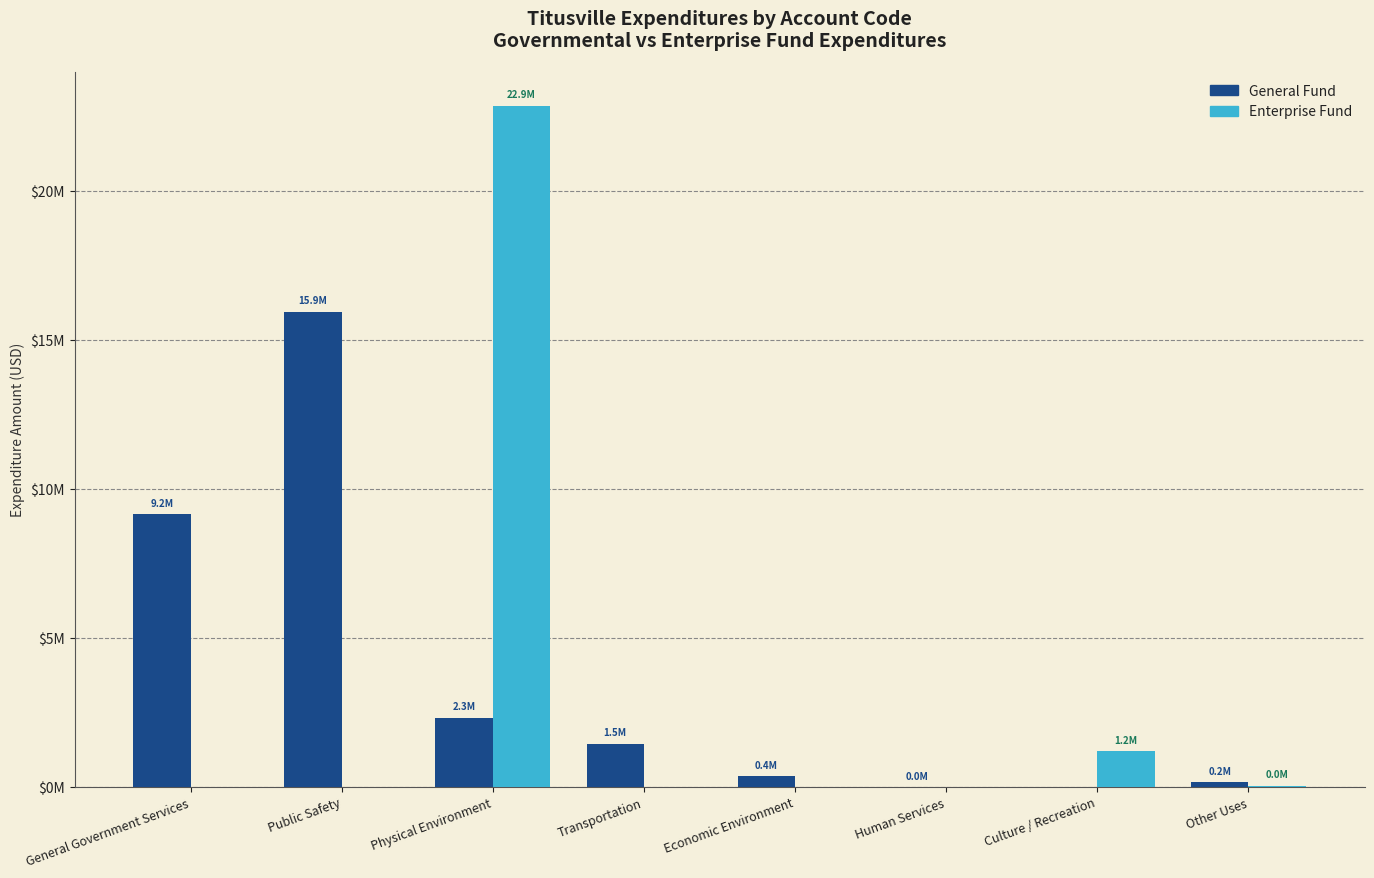

Does the chart contain stacked bars?

No